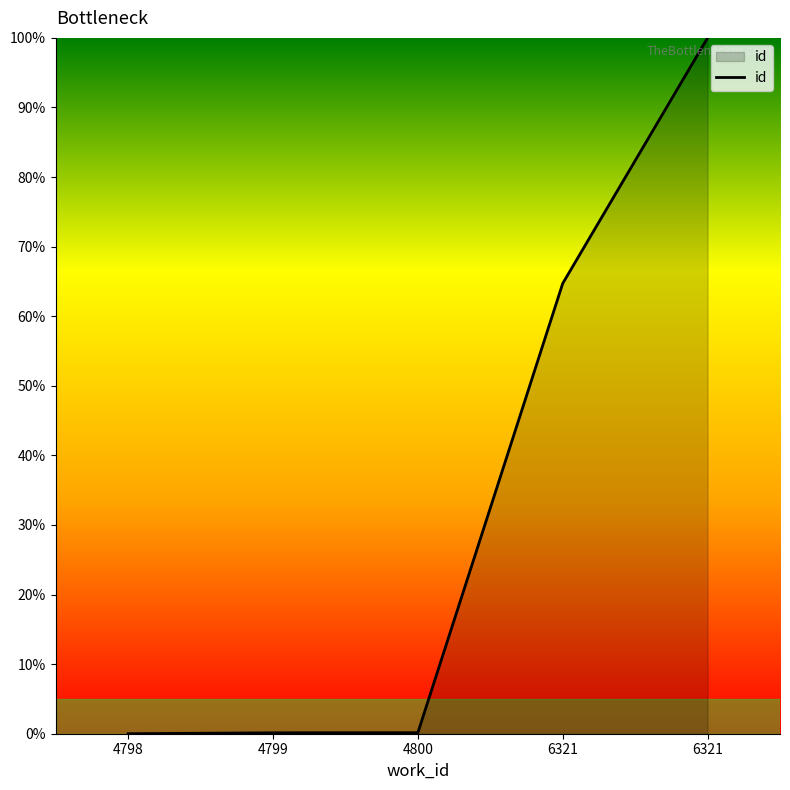

What is the sum of the values at 6321 and 4798?

100.0